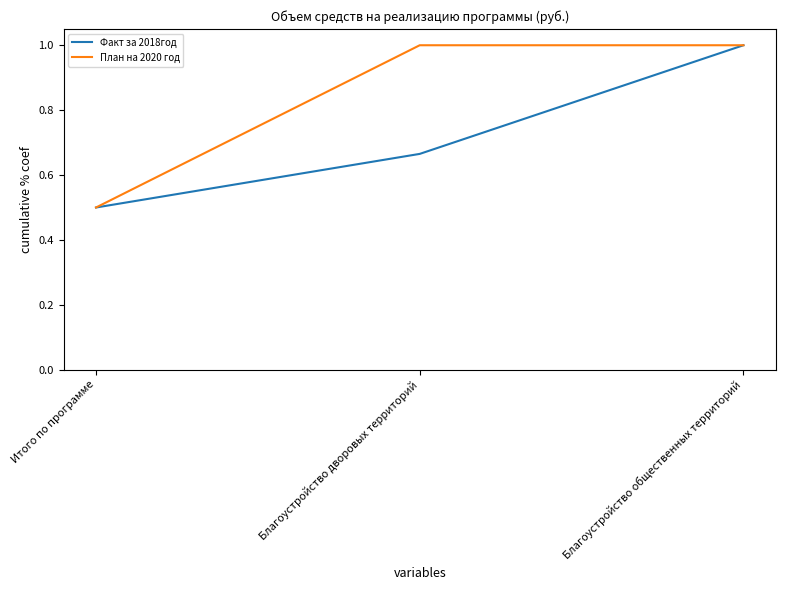

What is the minimum value shown in the chart?

0.5